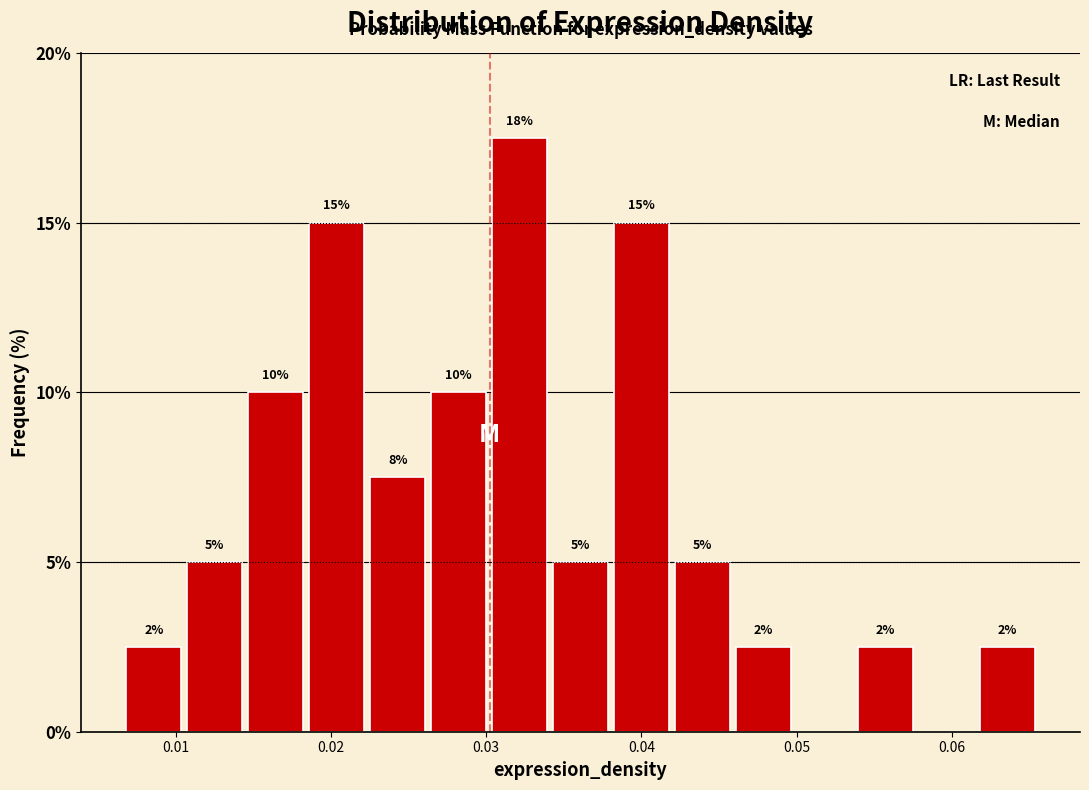

Read against the x-axis, roughly where is the centre of the tallest bar?

0.032